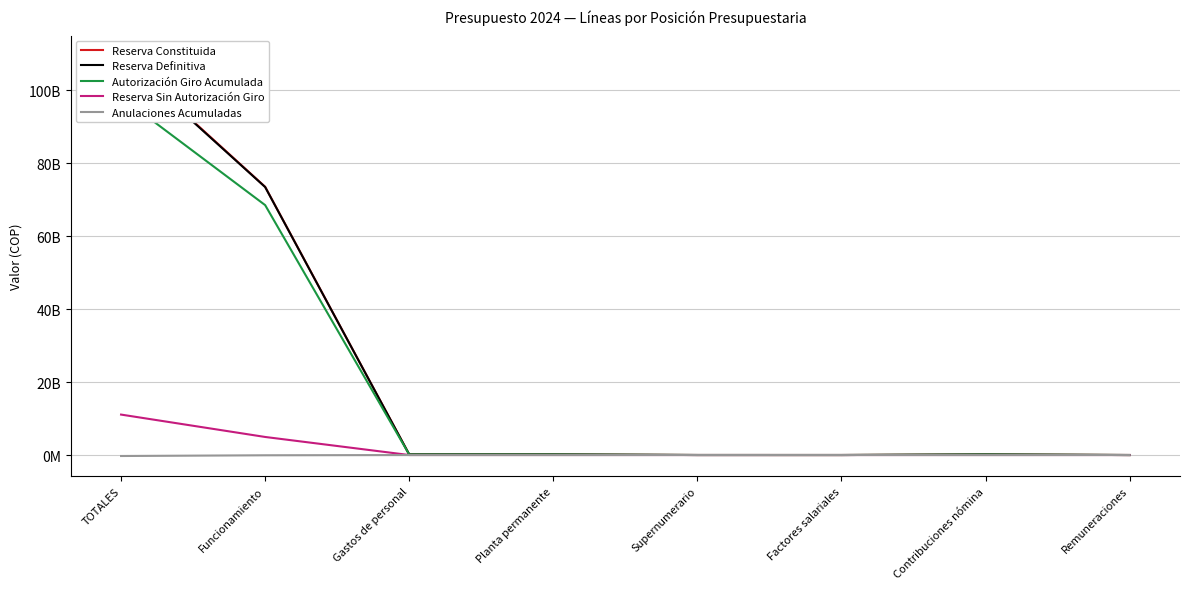

What is the difference between the Reserva Definitiva values at Factores salariales and Remuneraciones?

1771167